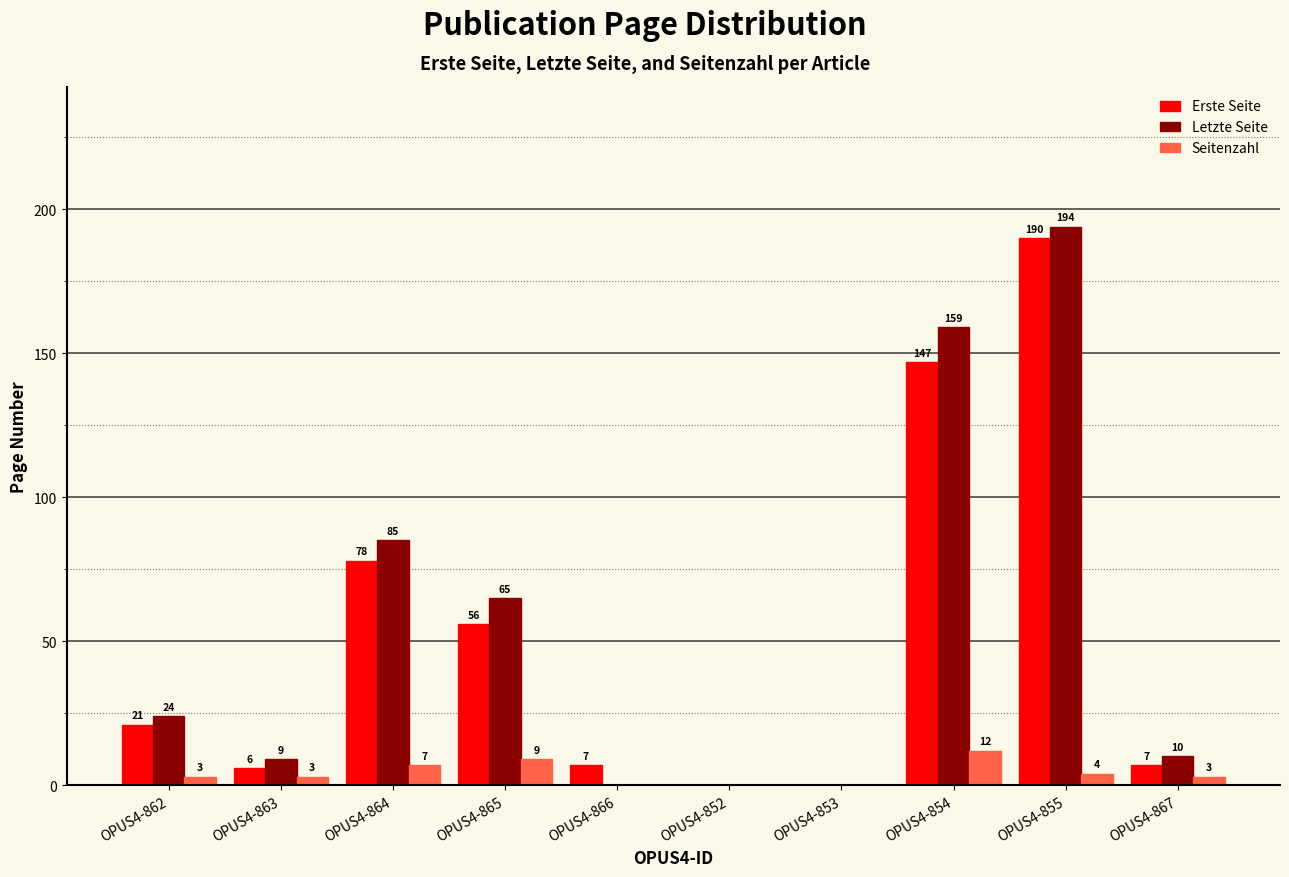

Which series changed the most between OPUS4-863 and OPUS4-864?

Letzte Seite